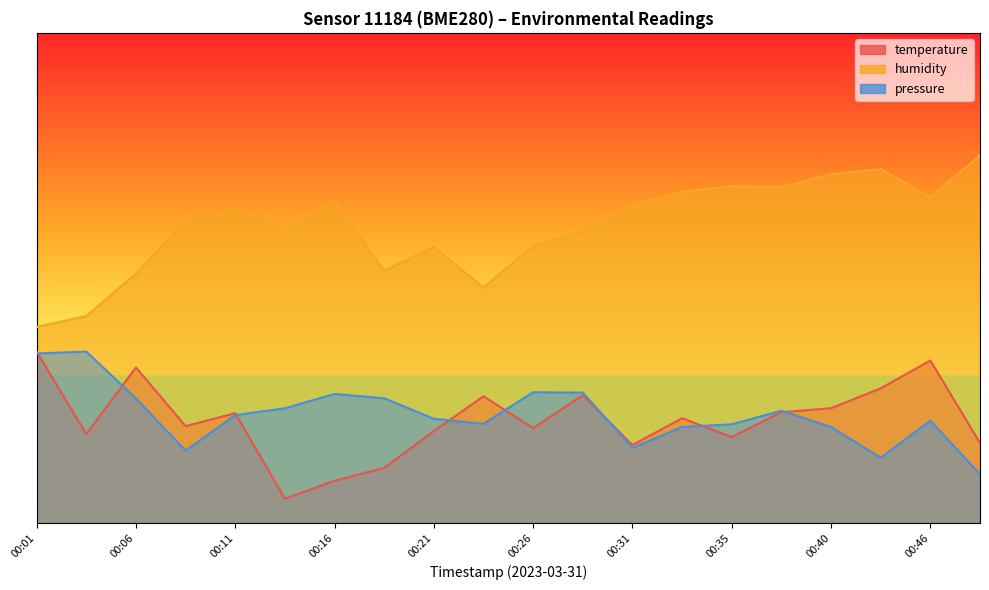

Rank the series at 00:43 from highest to lowest value.

humidity, temperature, pressure_norm